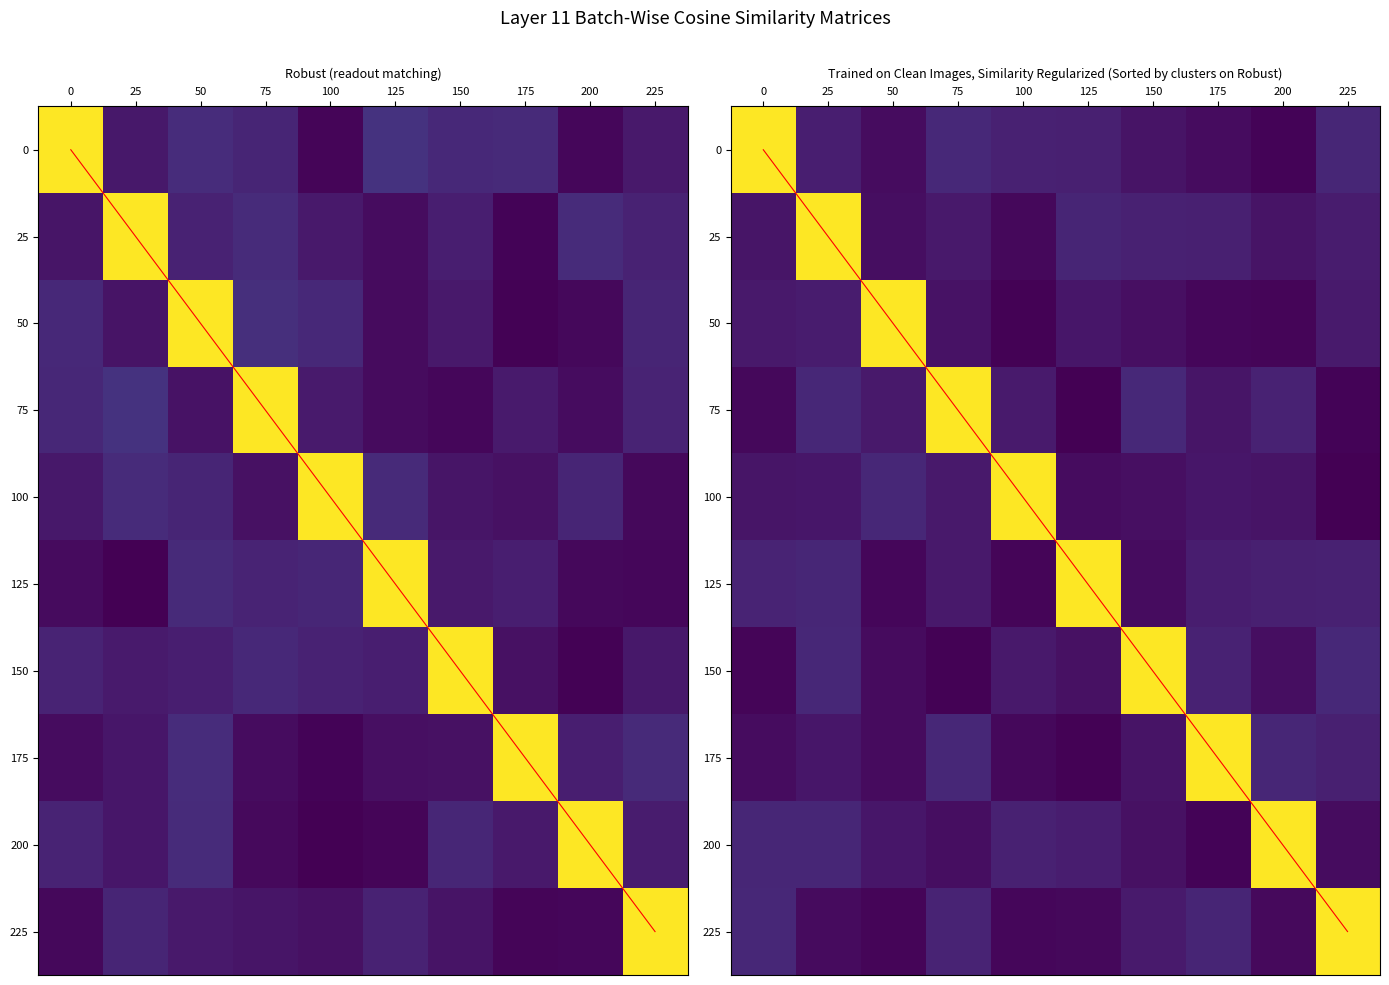

What is the sum of the 0 values at 25 and 100?

0.2